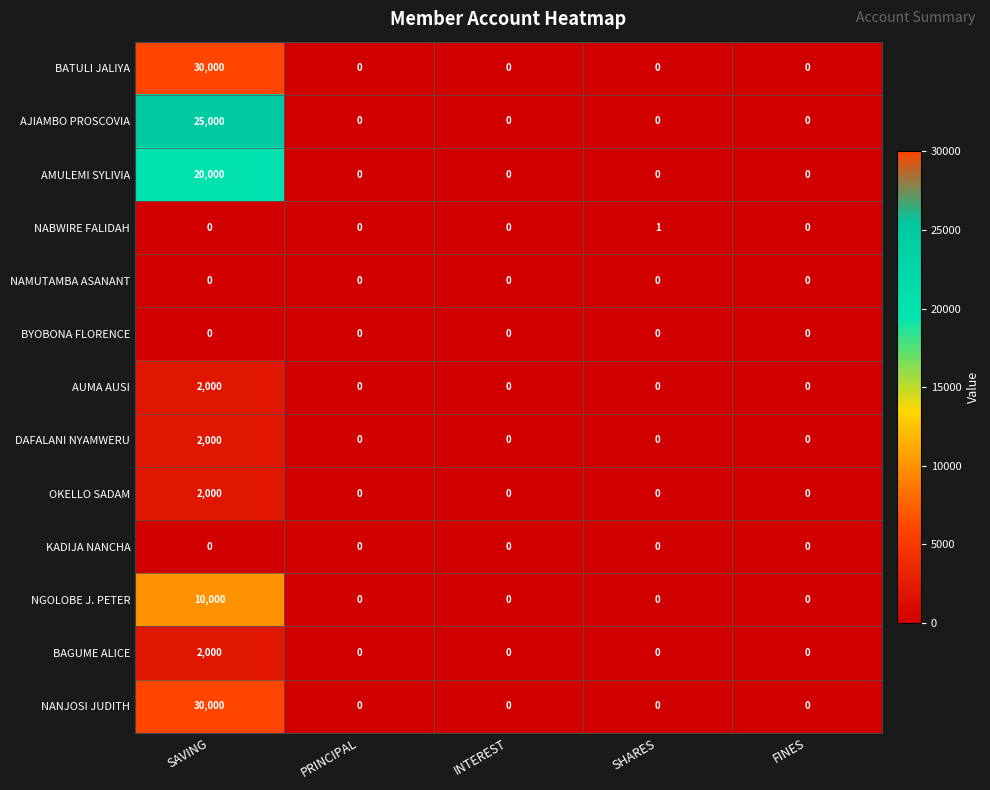

What is the difference between the maximum and minimum values in the NANJOSI JUDITH series?

30000